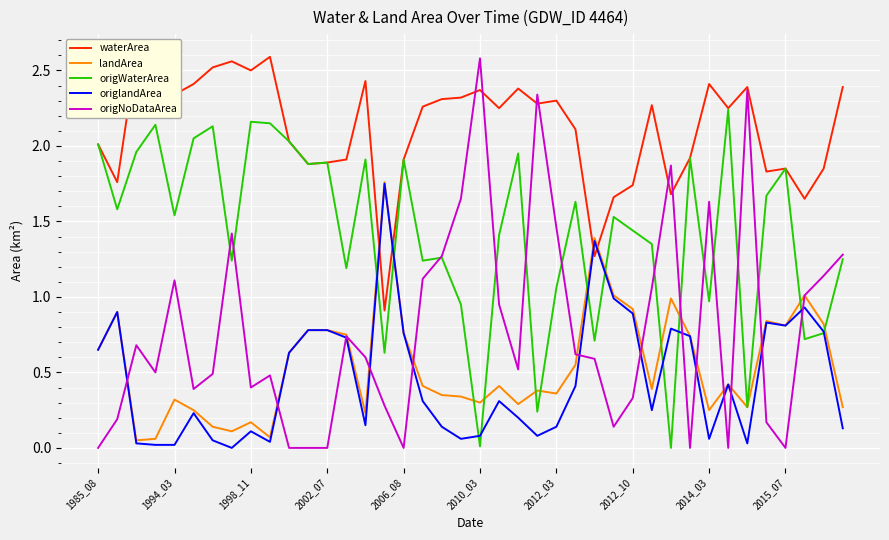

What is the sum of the origlandArea values at 34 and 33?

0.4